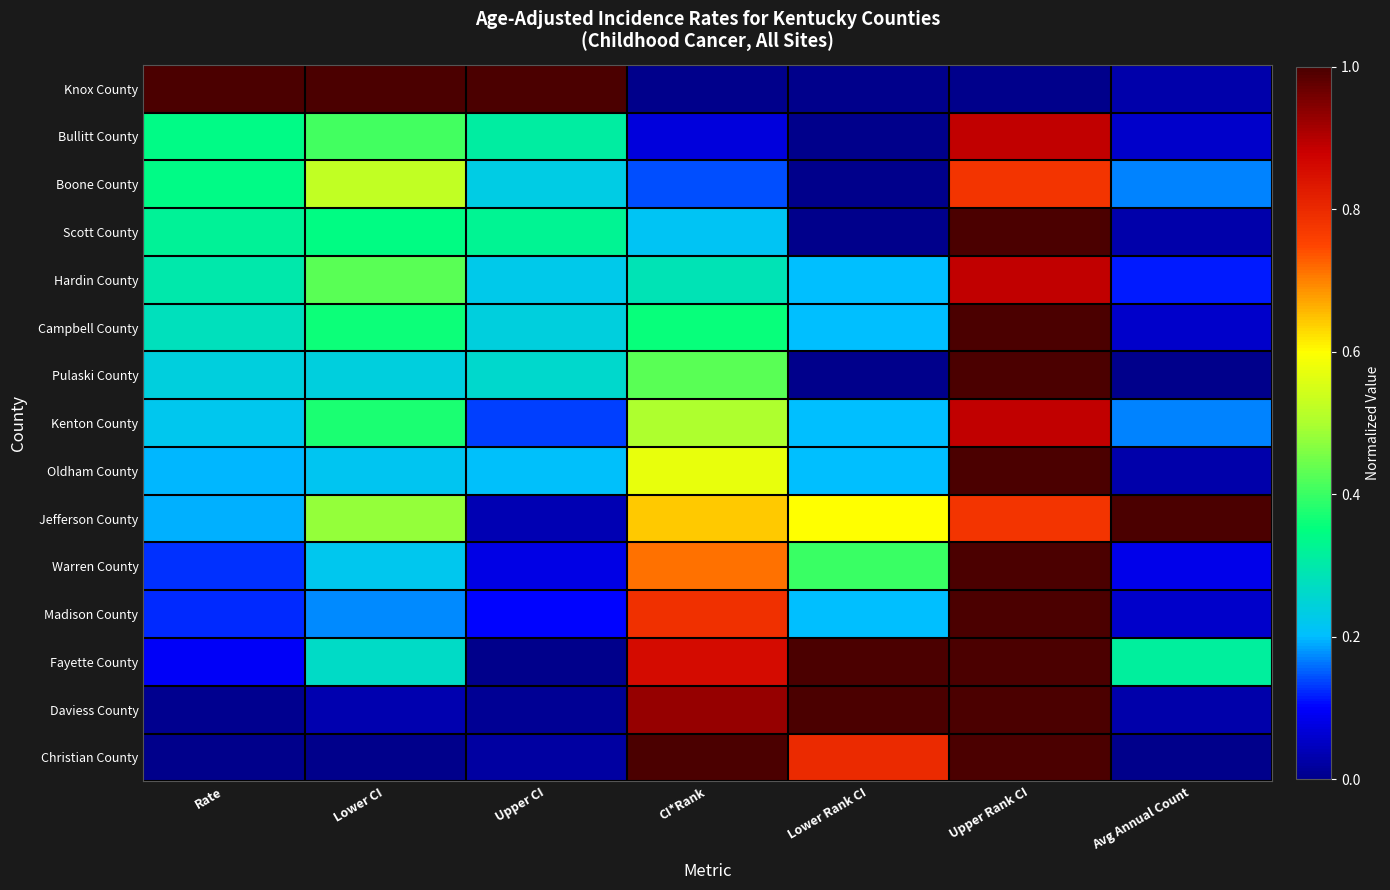

What is the greatest value displayed?

1.0